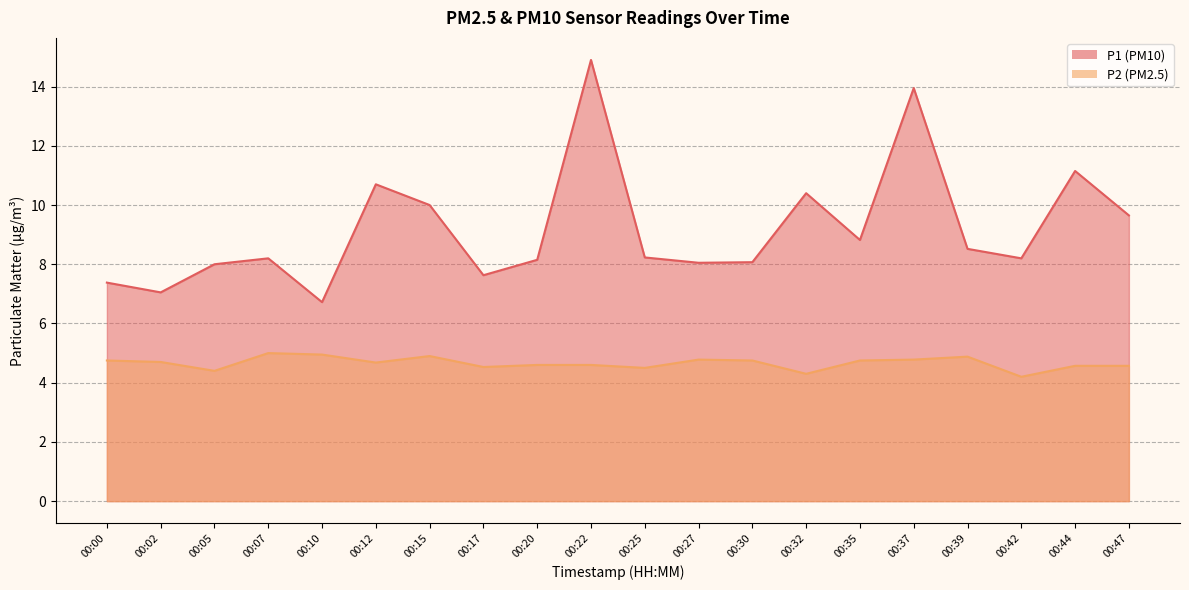

What are all the series names shown in the legend?

P1, P2